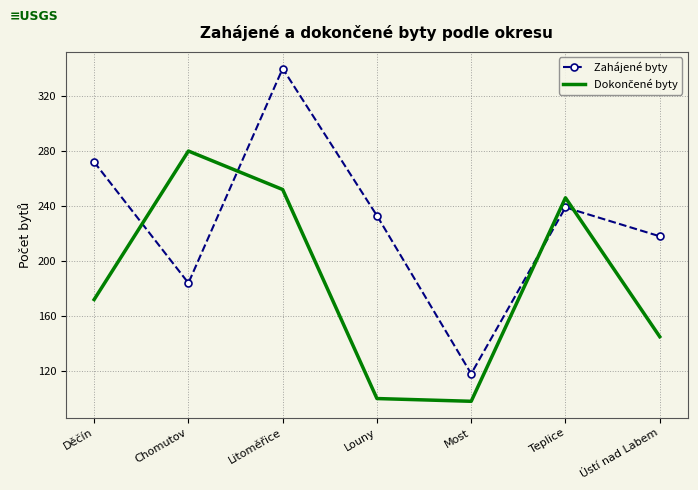

Is it true that Zahájené byty equals 118 at Most?

True